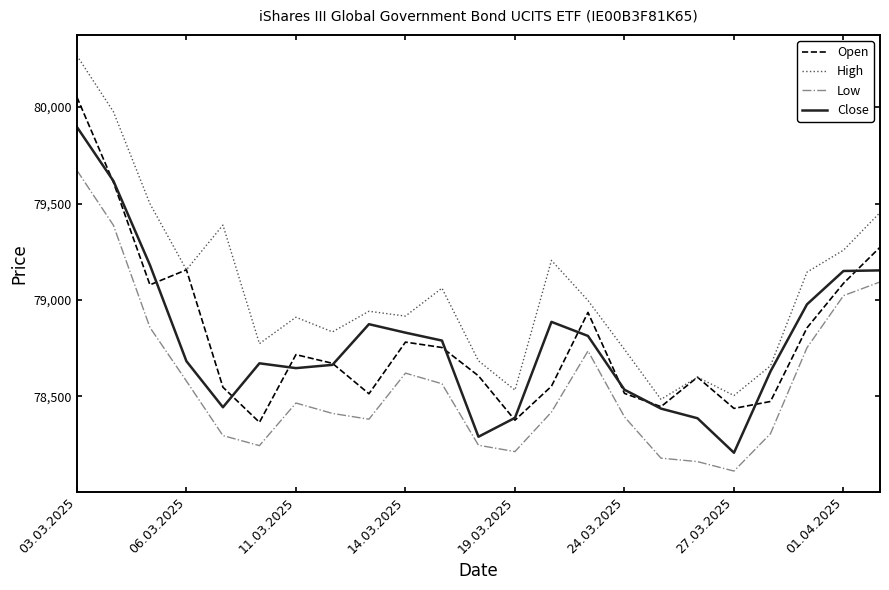

What is the greatest value displayed?

80267